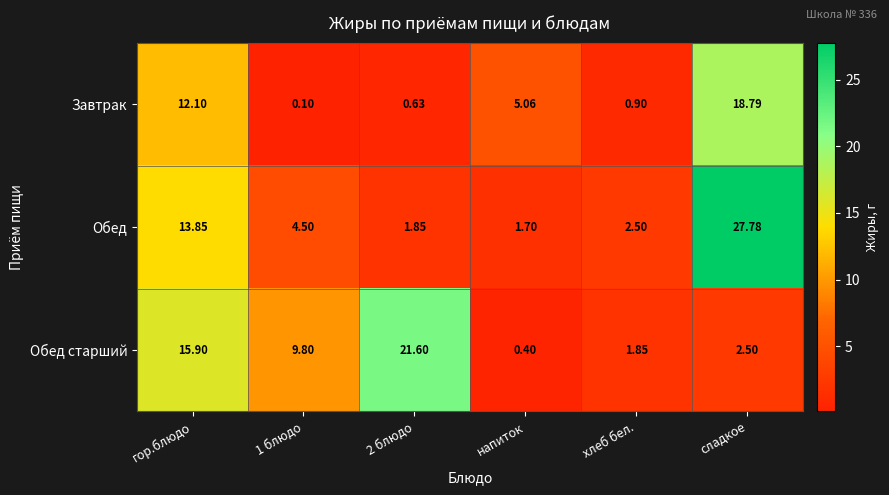

Where is Завтрак nearest to the value 9?

гор.блюдо